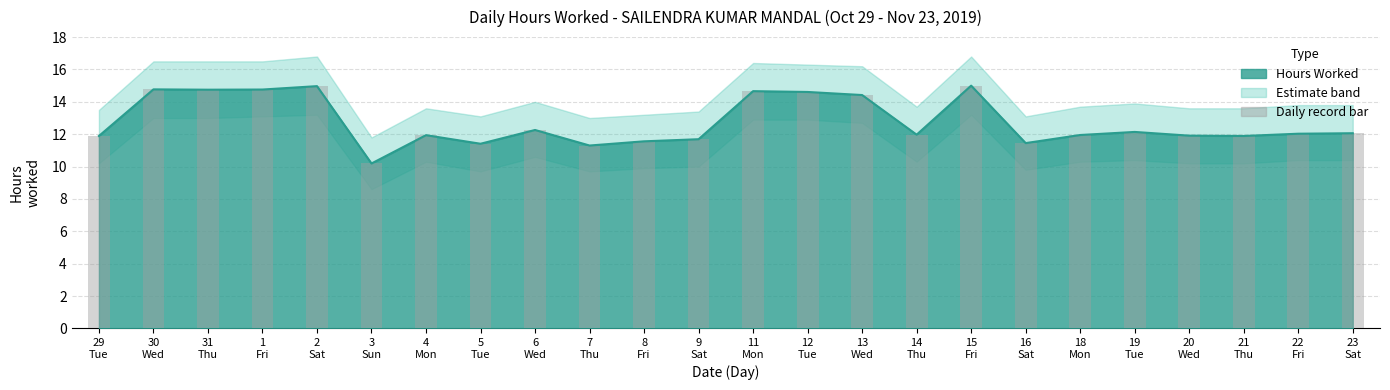

List the labels in order of value, largest first.

15
Fri, 2
Sat, 30
Wed, 1
Fri, 31
Thu, 11
Mon, 12
Tue, 13
Wed, 6
Wed, 19
Tue, 23
Sat, 22
Fri, 14
Thu, 18
Mon, 4
Mon, 20
Wed, 29
Tue, 21
Thu, 9
Sat, 8
Fri, 16
Sat, 5
Tue, 7
Thu, 3
Sun